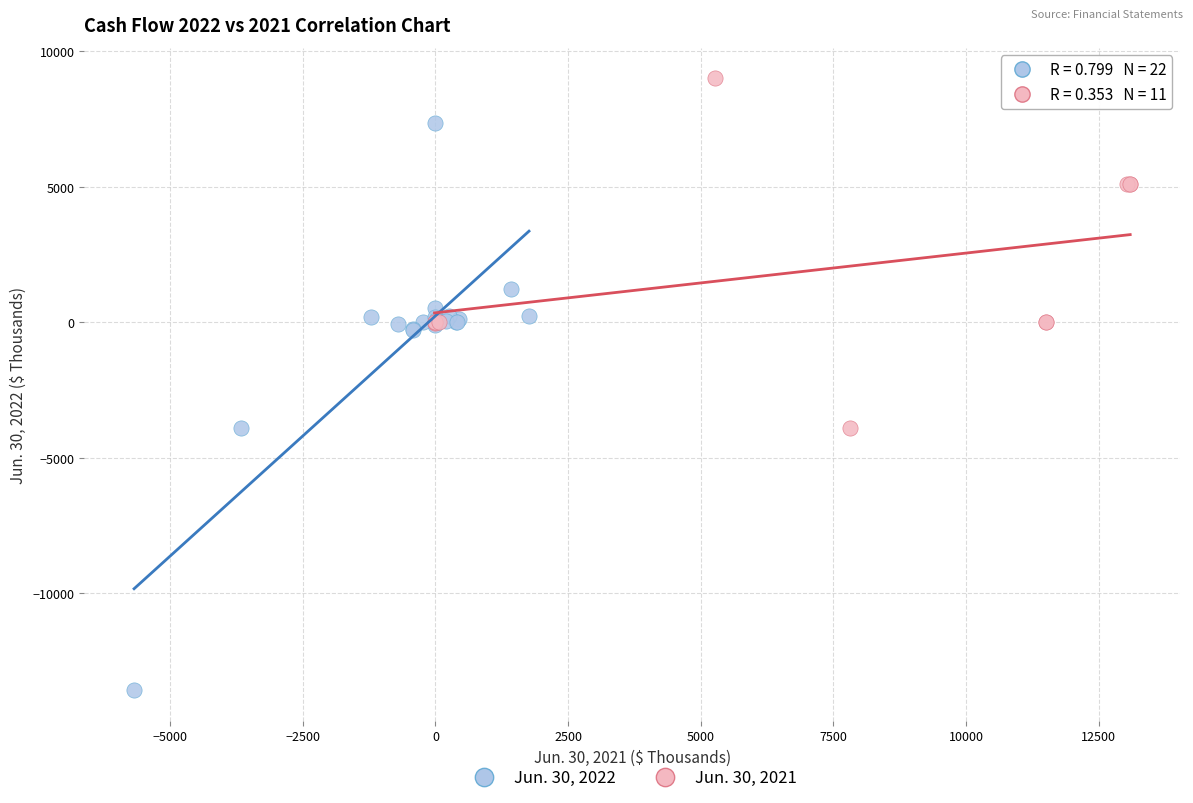

Which series contains the highest Y value?

Jun. 30, 2021